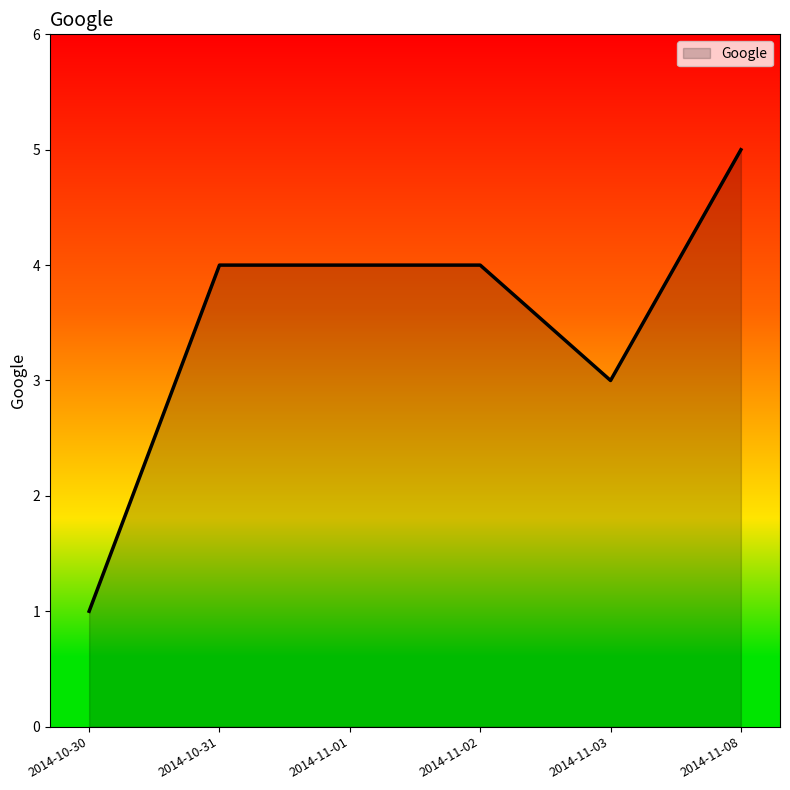

What position from the left is 2014-11-03?

5